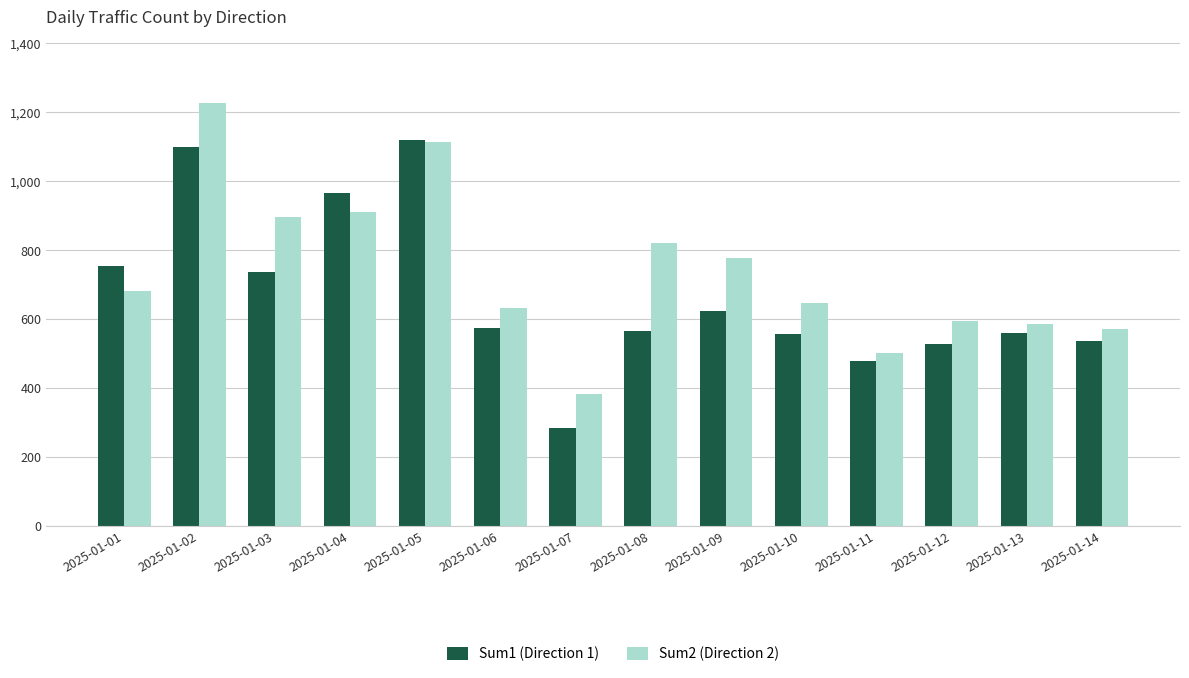

At how many categories does at least one series exceed 393?

13